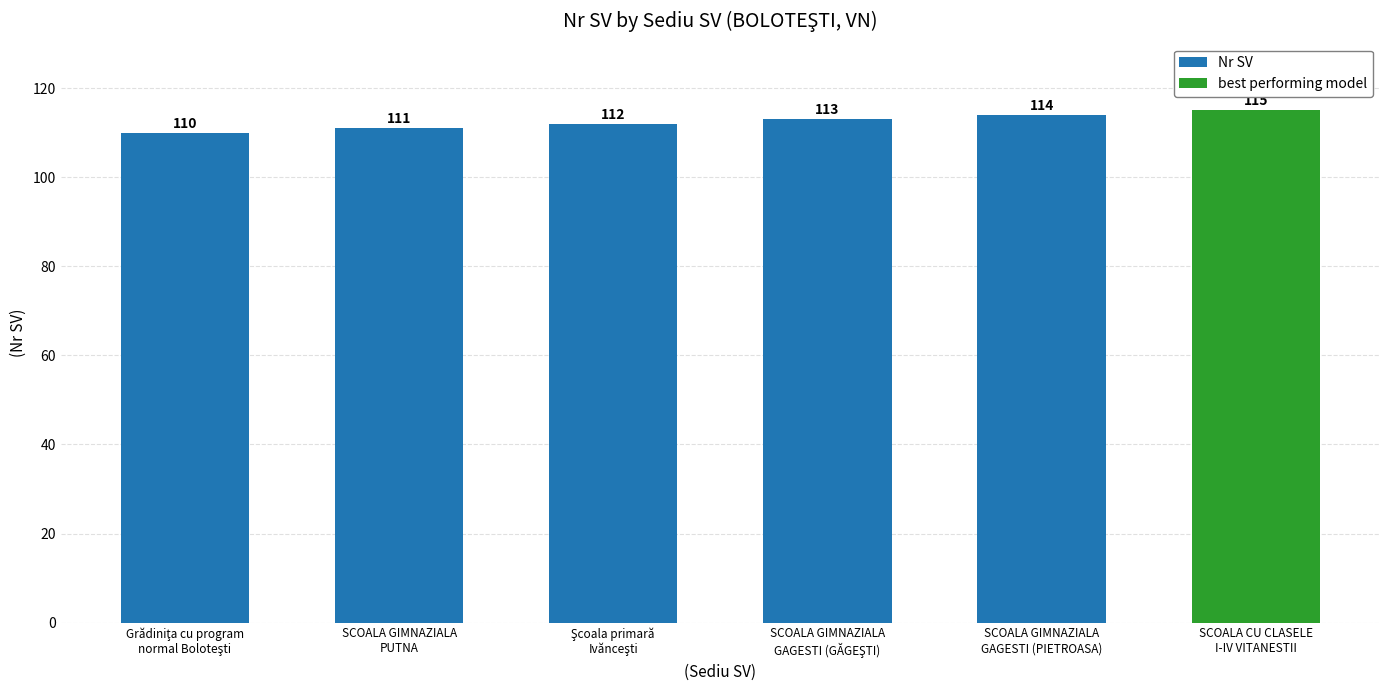

Read the value at SCOALA GIMNAZIALA
GAGESTI (GĂGEŞTI).

113